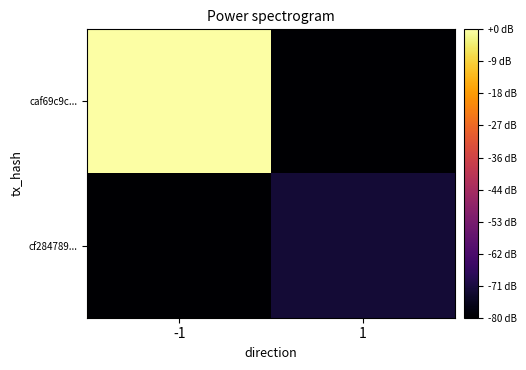

Count the number of data series in this chart.

2